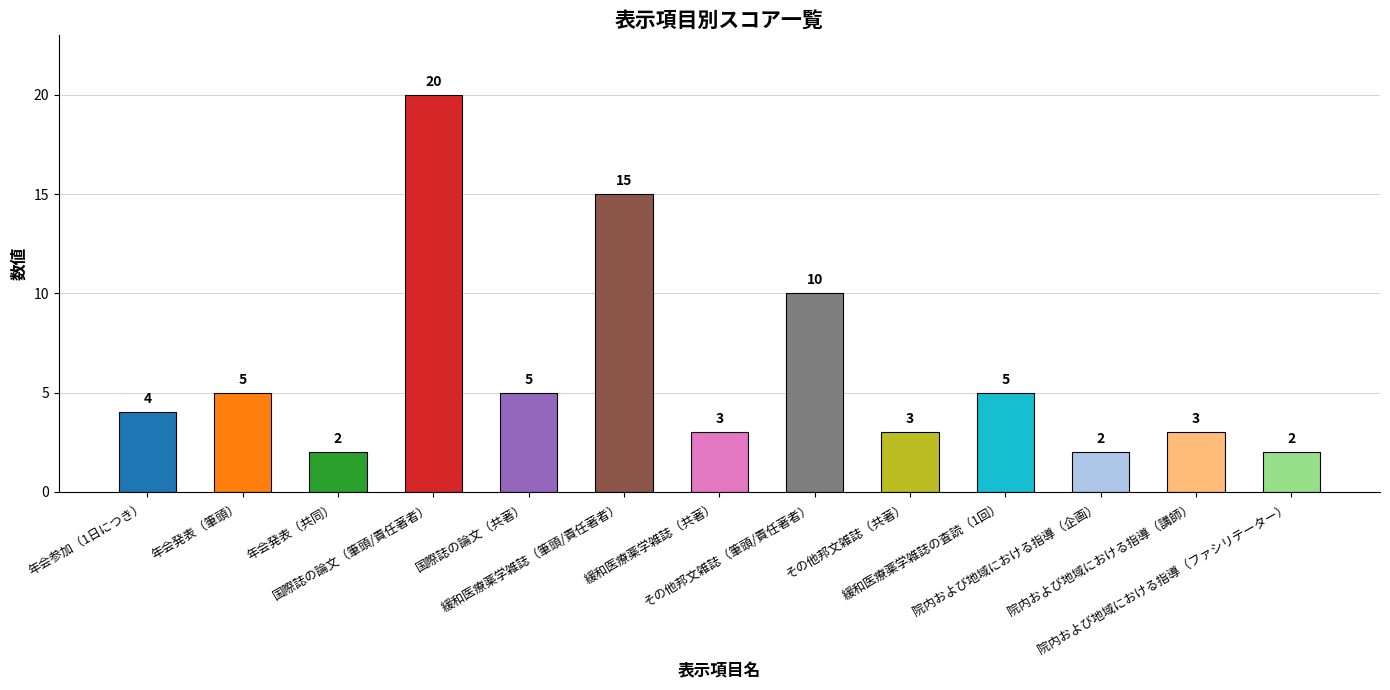

Does the chart contain stacked bars?

No